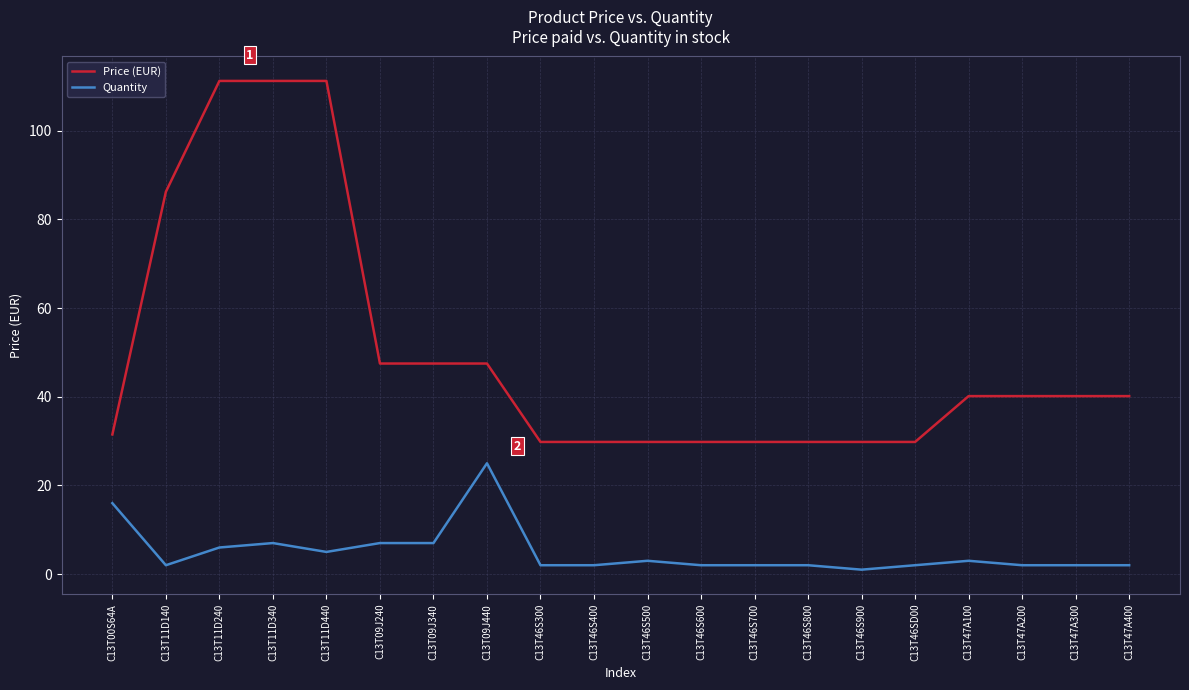

At which label does Quantity reach its peak?

C13T09J440